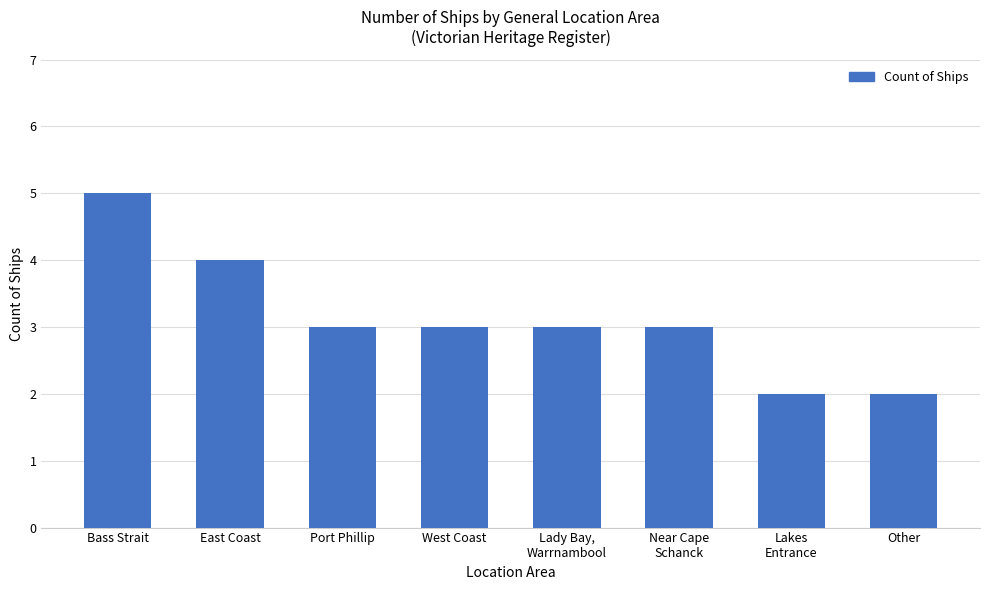

What position from the left is East Coast?

2